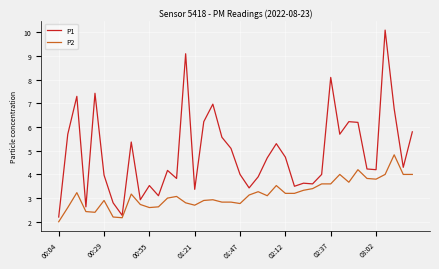

Rank the series by their maximum value, from lowest to highest.

P2, P1